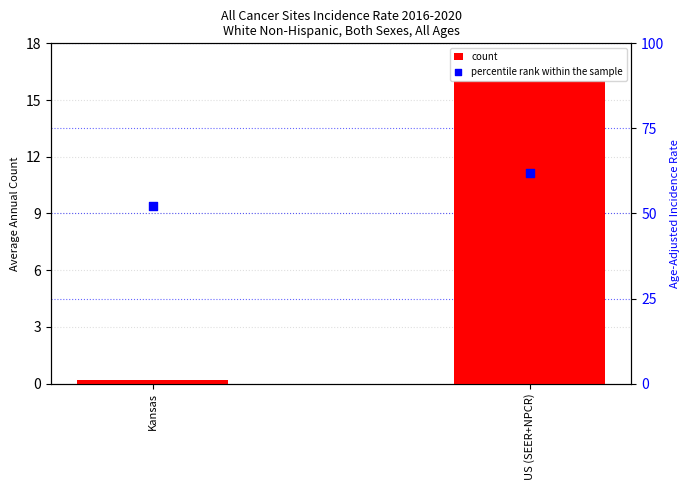

Is the value of percentile rank within the sample at US (SEER+NPCR) greater than the value of count at Kansas?

Yes